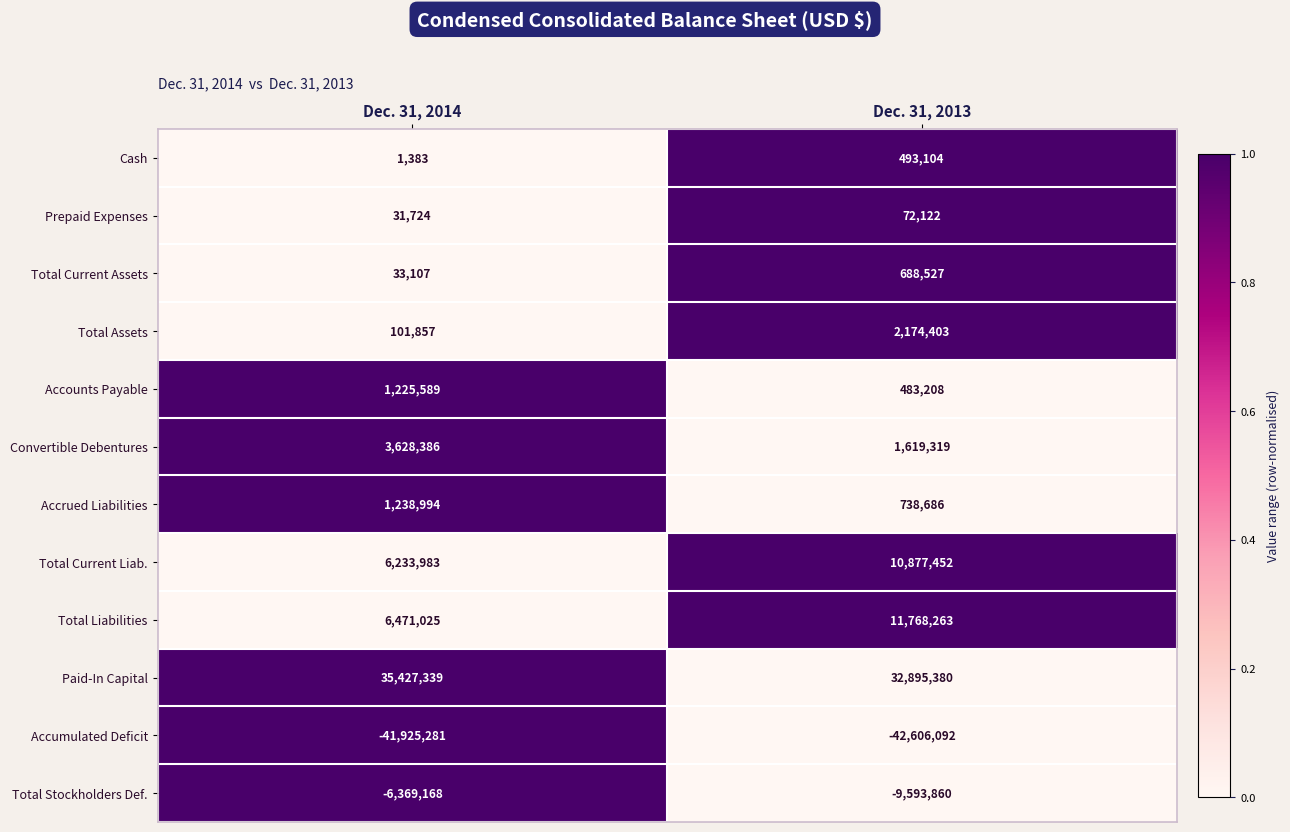

Reading left to right, transcribe all the data shown in this chart.

Cash: 1383	493104
Prepaid Expenses: 31724	72122
Total Current Assets: 33107	688527
Total Assets: 101857	2174403
Accounts Payable: 1225589	483208
Convertible Debentures: 3628386	1619319
Accrued Liabilities: 1238994	738686
Total Current Liab.: 6233983	10877452
Total Liabilities: 6471025	11768263
Paid-In Capital: 35427339	32895380
Accumulated Deficit: -41925281	-42606092
Total Stockholders Def.: -6369168	-9593860